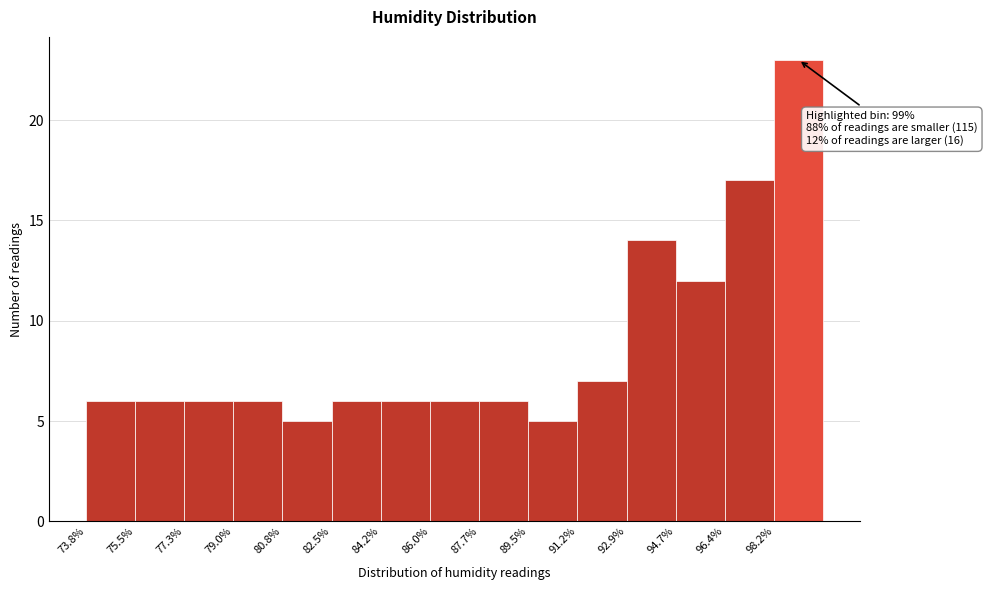

Over which range of the x-axis is the bar tallest?

98.16 to 99.90